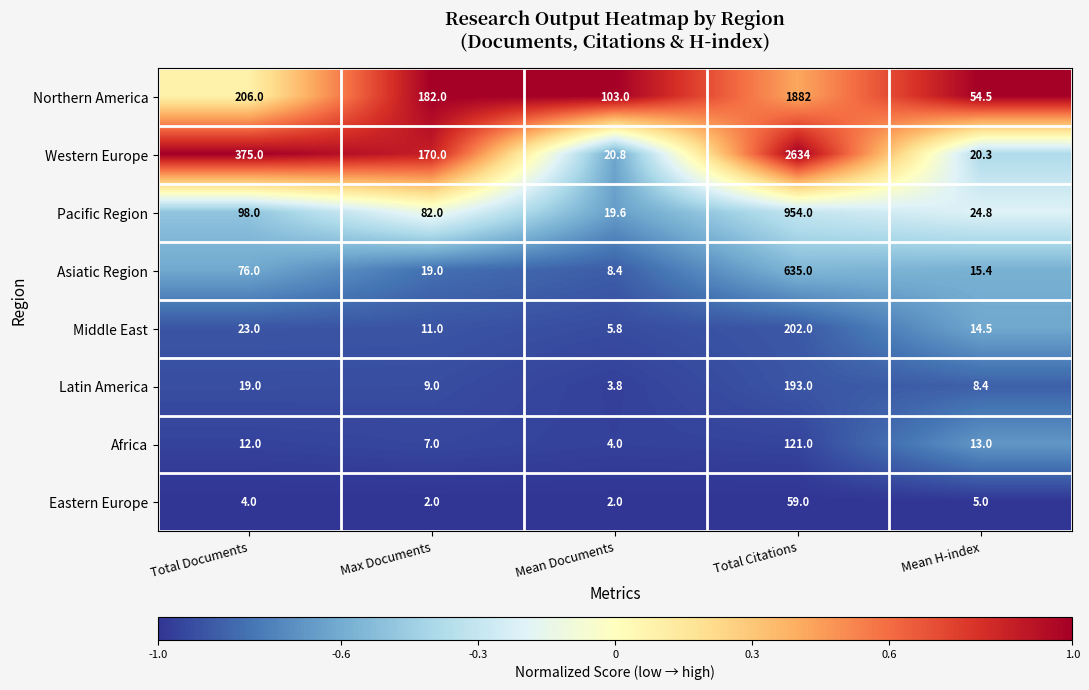

What is the total value across all series at Max Documents?

482.0